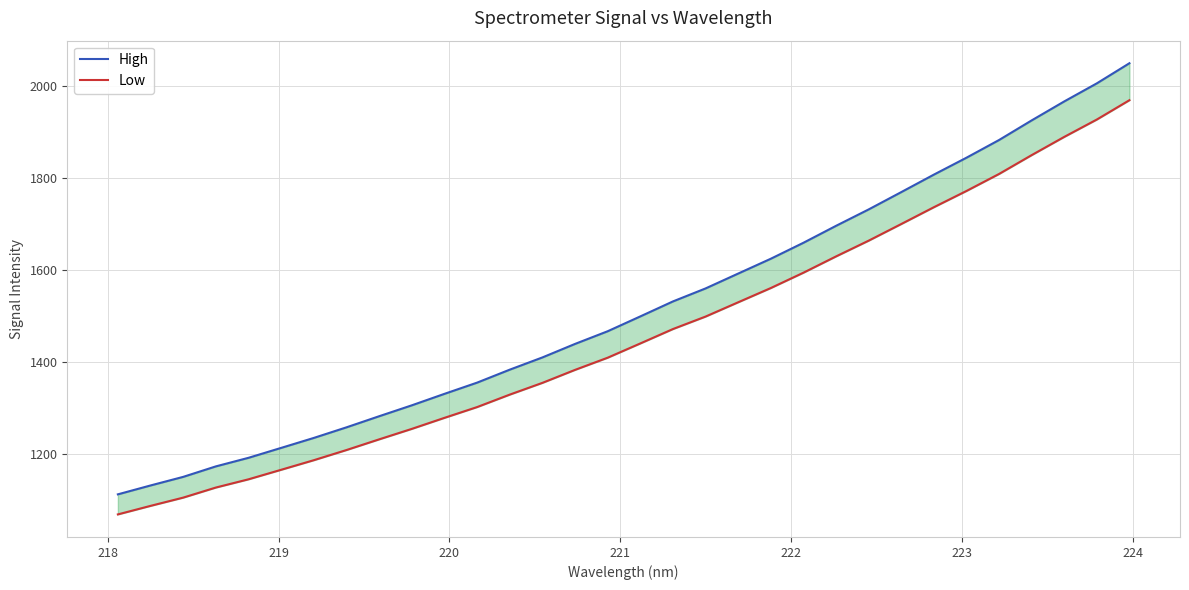

What is the sum of all High values?

48602.9